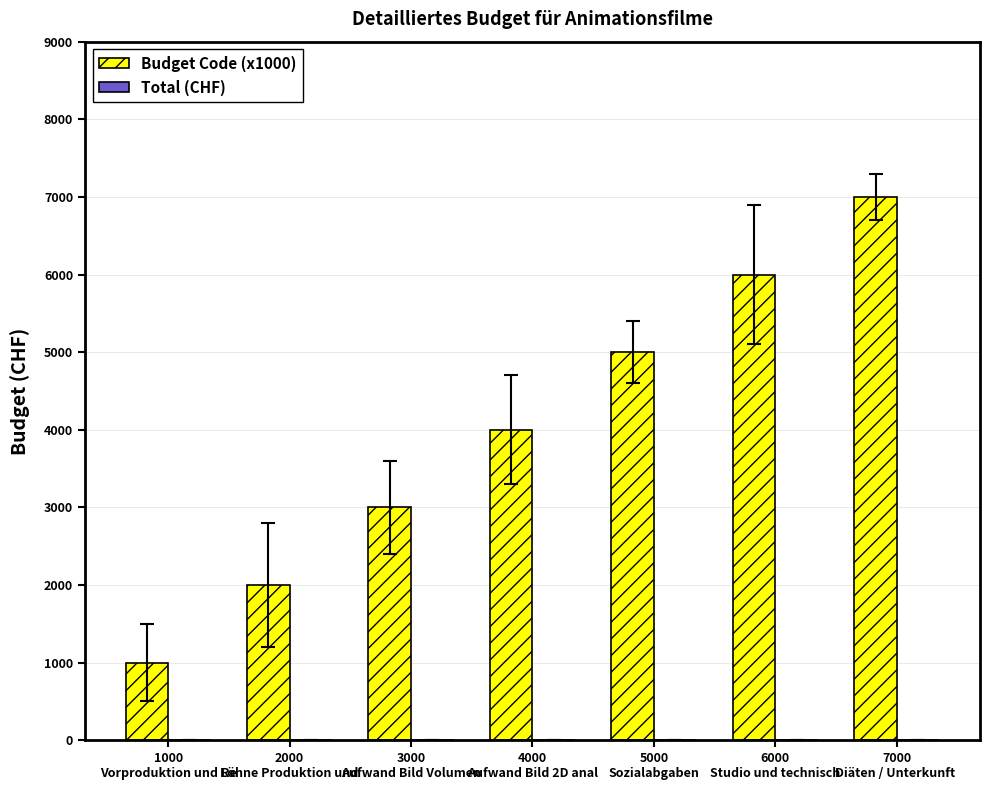

What is the label of the 2nd bar from the right?

6000
Studio und technisch